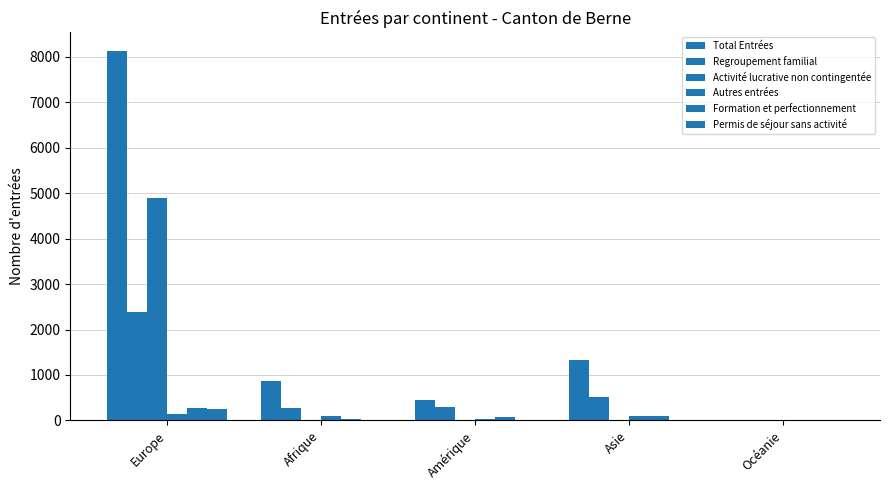

What is the difference between the highest and lowest values at Asie?

1326